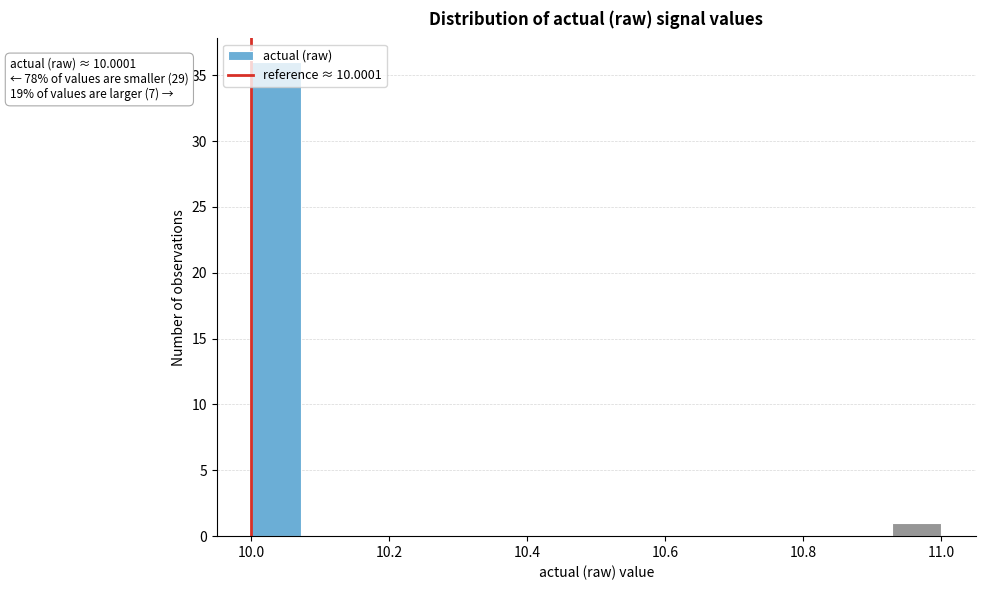

Read against the x-axis, roughly where is the centre of the tallest bar?

10.04